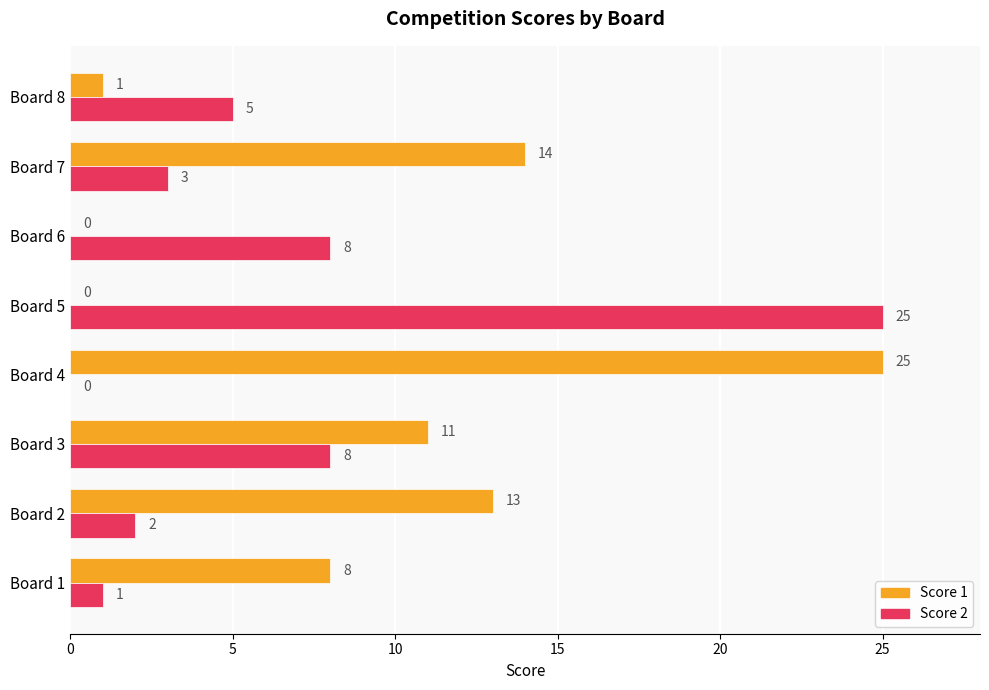

How many distinct data groups are displayed?

2